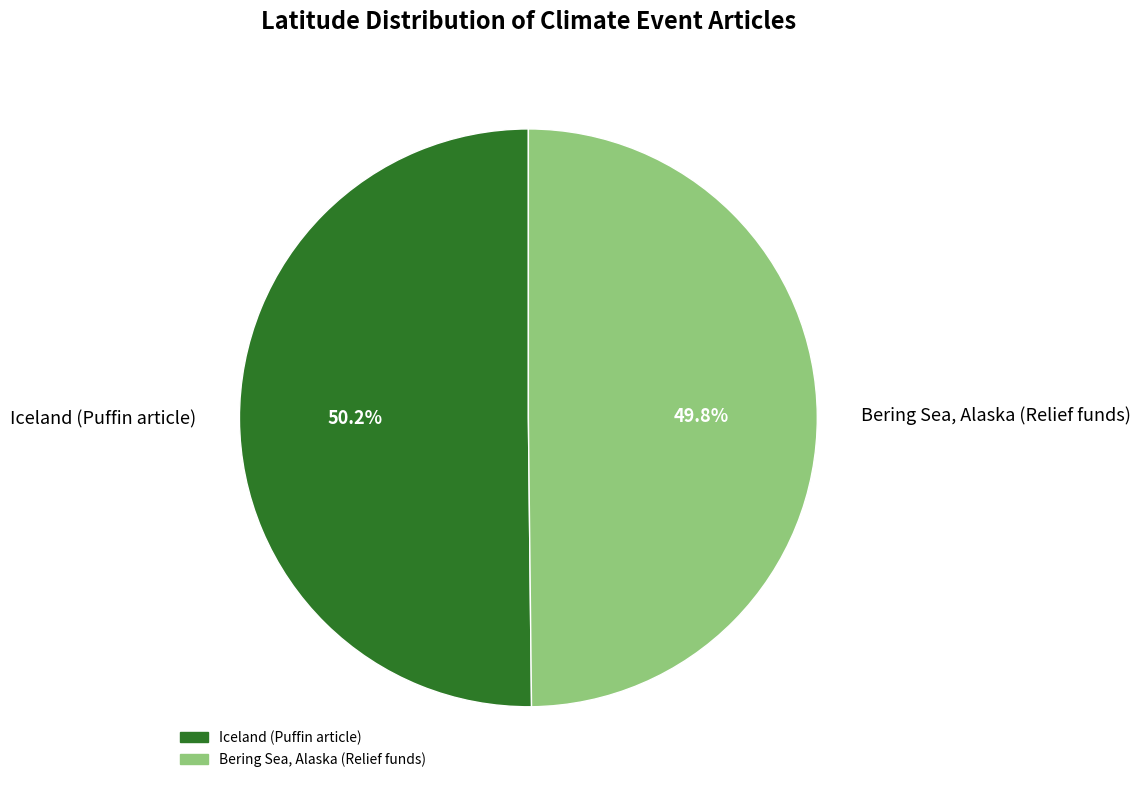

How much of the chart is everything except Bering Sea, Alaska (Relief funds)?

50.2%